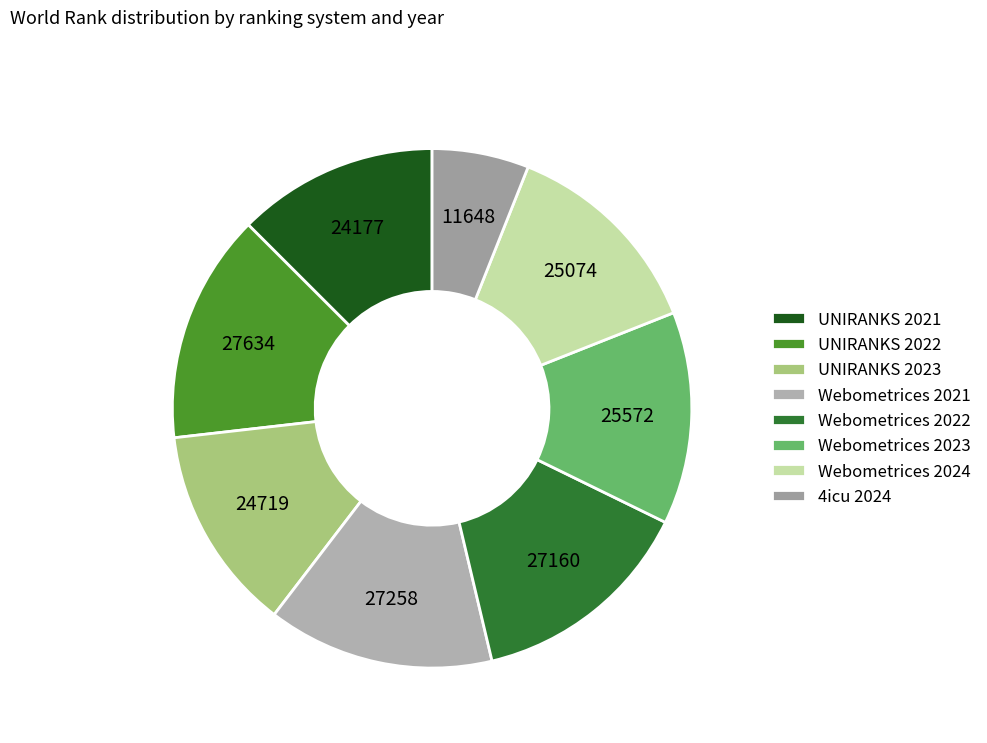

Combined, do 4icu 2024 and UNIRANKS 2021 account for over 50%?

No